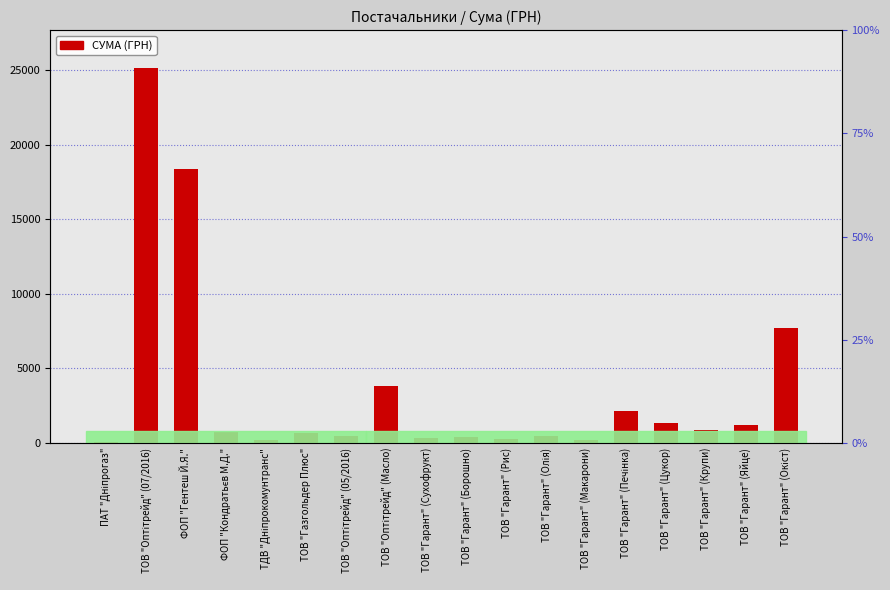

List the labels in order of value, smallest first.

ПАТ "Дніпрогаз", ТОВ "Гарант" (Макарони), ТДВ "Дніпрокомунтранс", ТОВ "Гарант" (Рис), ТОВ "Гарант" (Сухофрукт), ТОВ "Гарант" (Борошно), ТОВ "Оптітрейд" (05/2016), ТОВ "Гарант" (Олія), ТОВ "Газгольдер Плюс", ФОП "Кондратьєв М.Д.", ТОВ "Гарант" (Крупи), ТОВ "Гарант" (Яйце), ТОВ "Гарант" (Цукор), ТОВ "Гарант" (Печінка), ТОВ "Оптітрейд" (Масло), ТОВ "Гарант" (Окіст), ФОП "Гентеш Й.Я.", ТОВ "Оптітрейд" (07/2016)